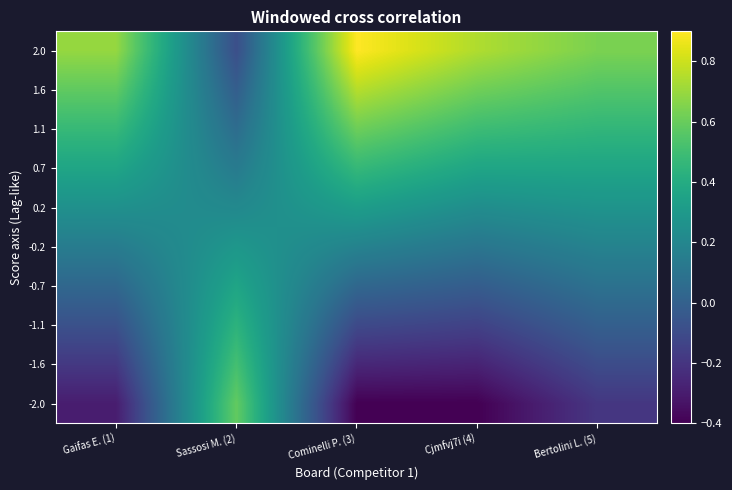

At which category does the chart reach its peak across all series?

Cominelli P. (3)